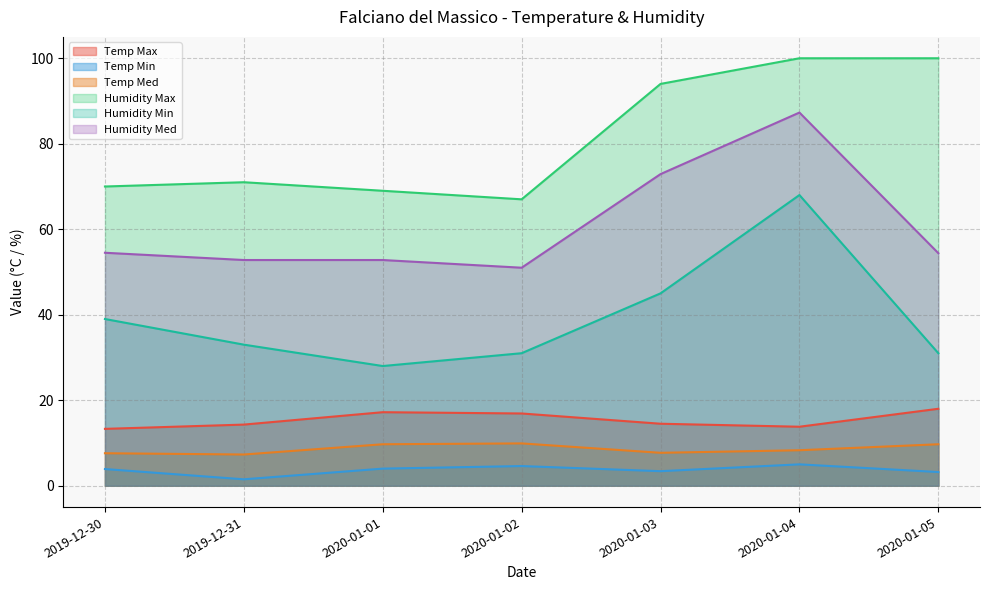

What is the label of the 1st point from the right?

2020-01-05